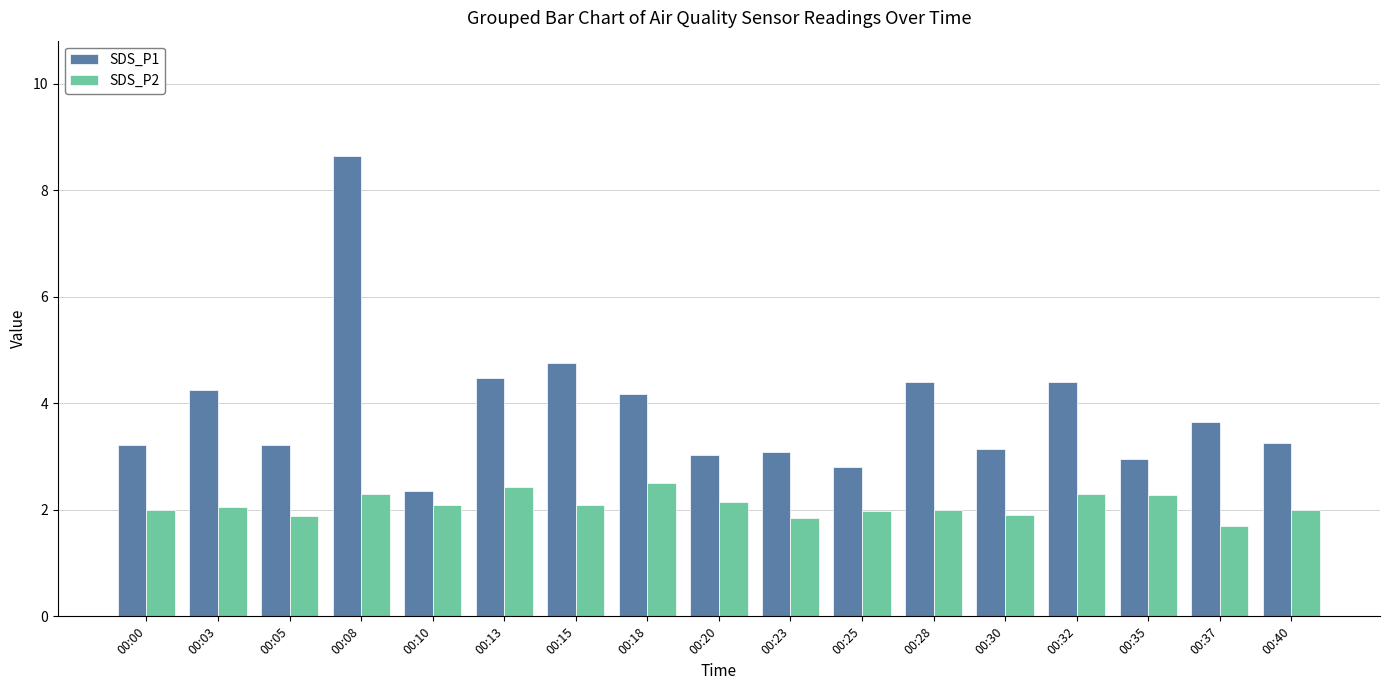

What is the sum of the SDS_P2 values at 00:00 and 00:13?

4.4